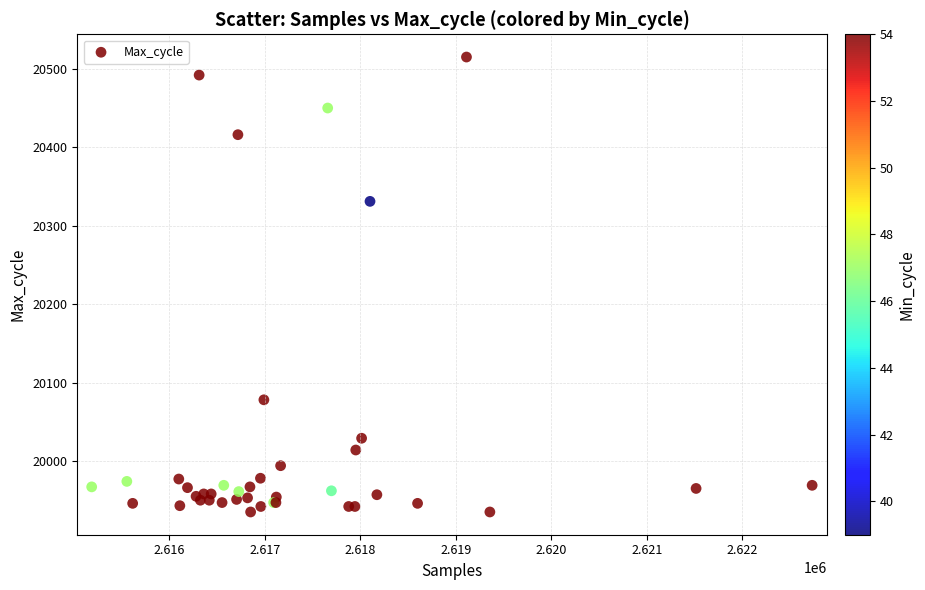

What Y value in the scatter plot is closest to 20225?

20331